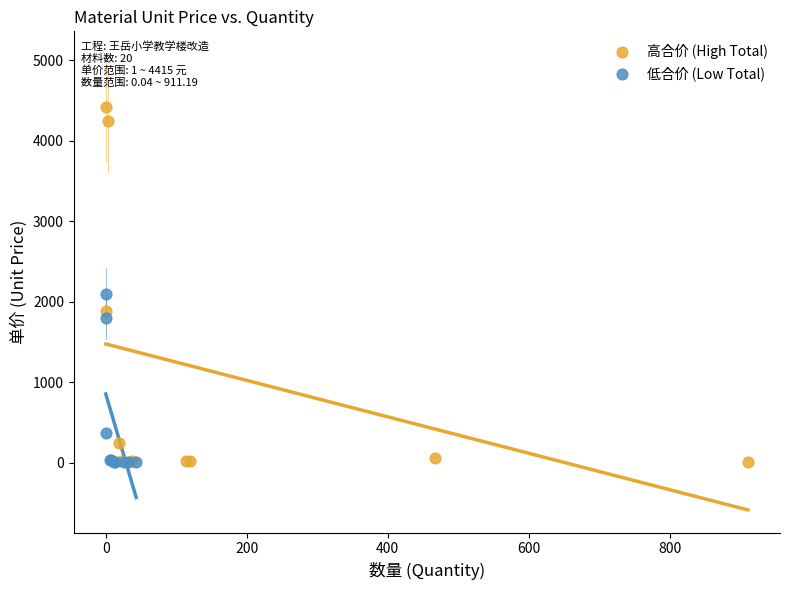

Which series reaches the maximum Y coordinate?

高合价 (High Total)